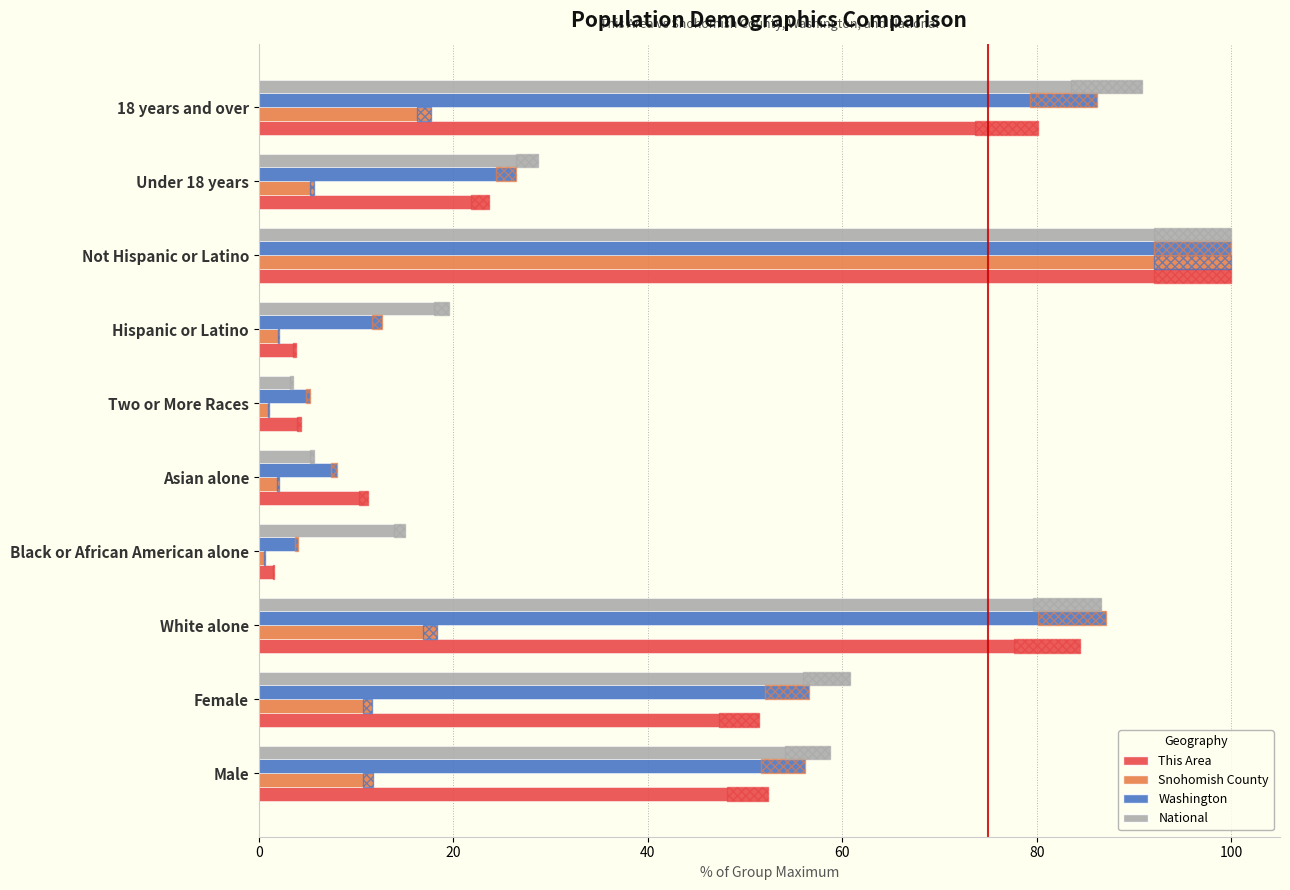

What is the difference between the maximum and minimum values in the National series?

96.5